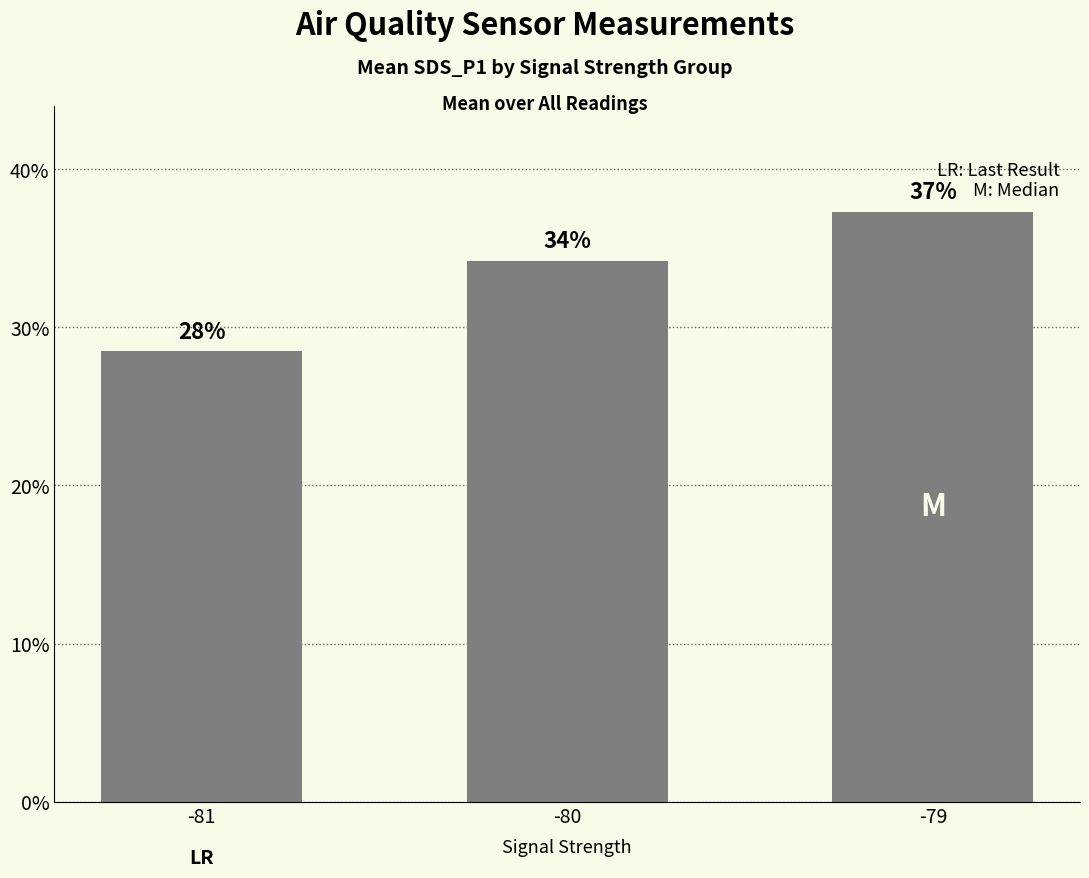

Does the chart contain any negative values?

No